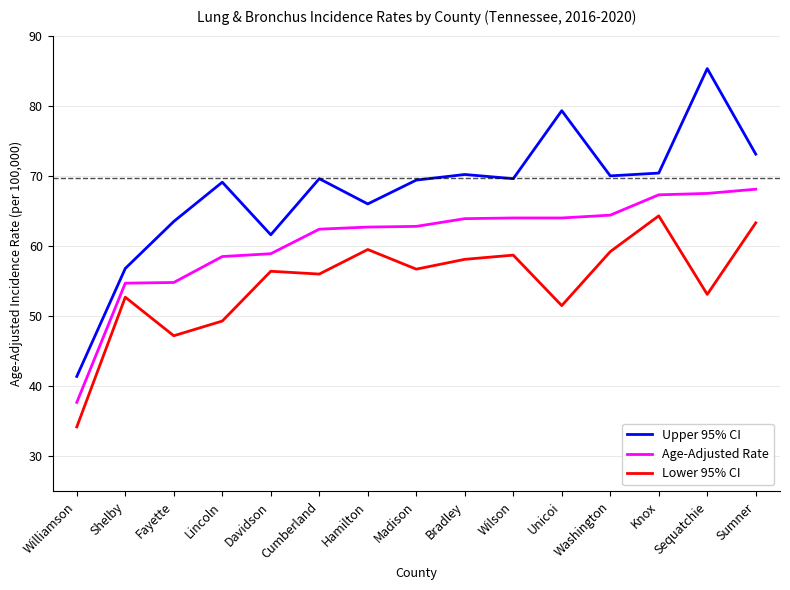

What is the total value across all series at Washington?

193.6